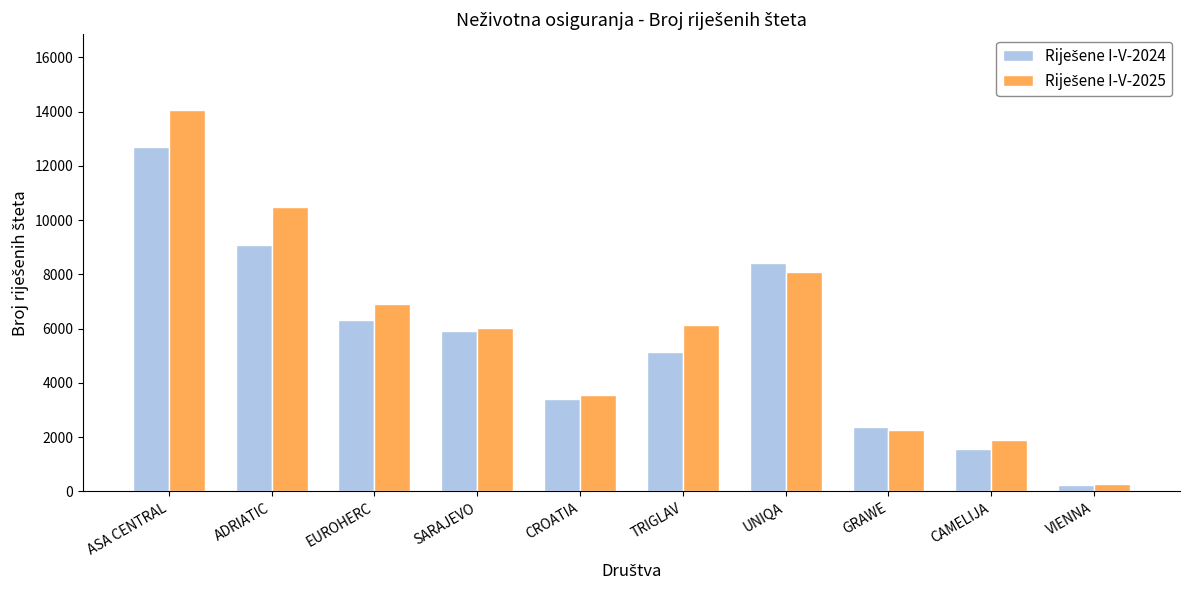

How many bars are there in each group?

2